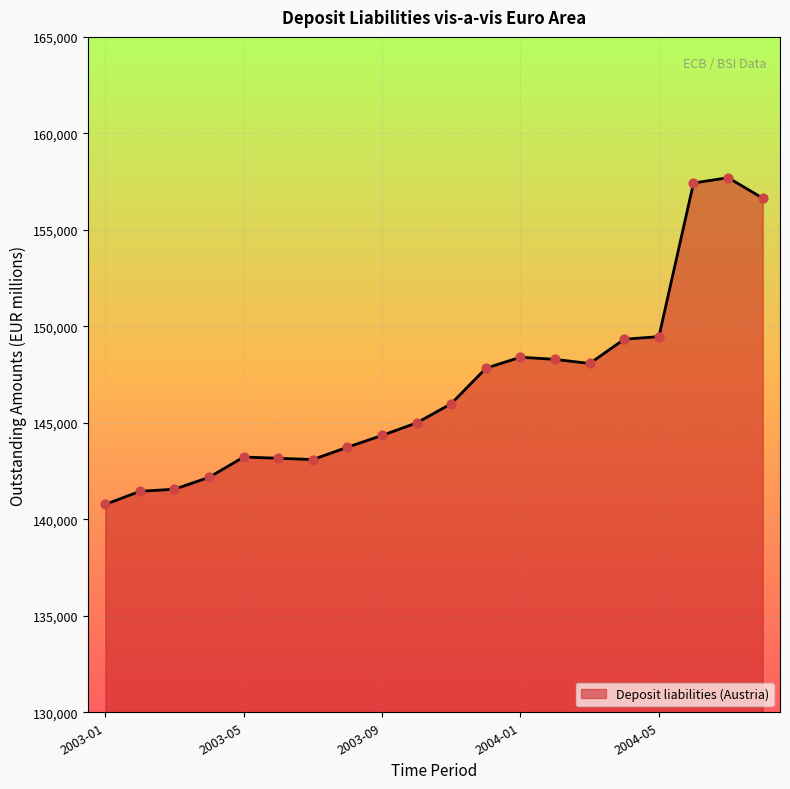

What is the difference between the maximum and minimum values?

16931